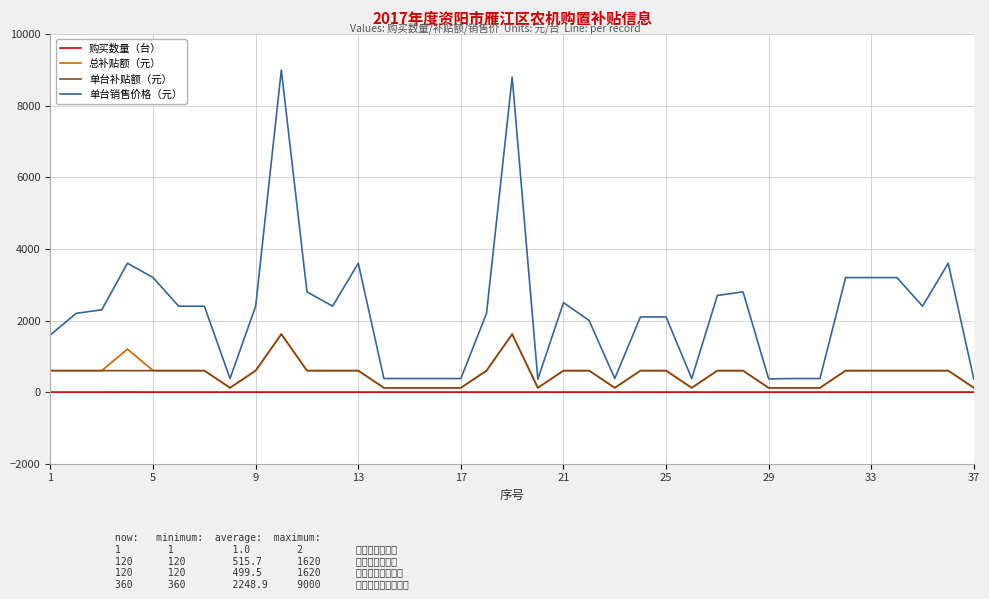

Which series has the widest spread of values?

单台销售价格（元）